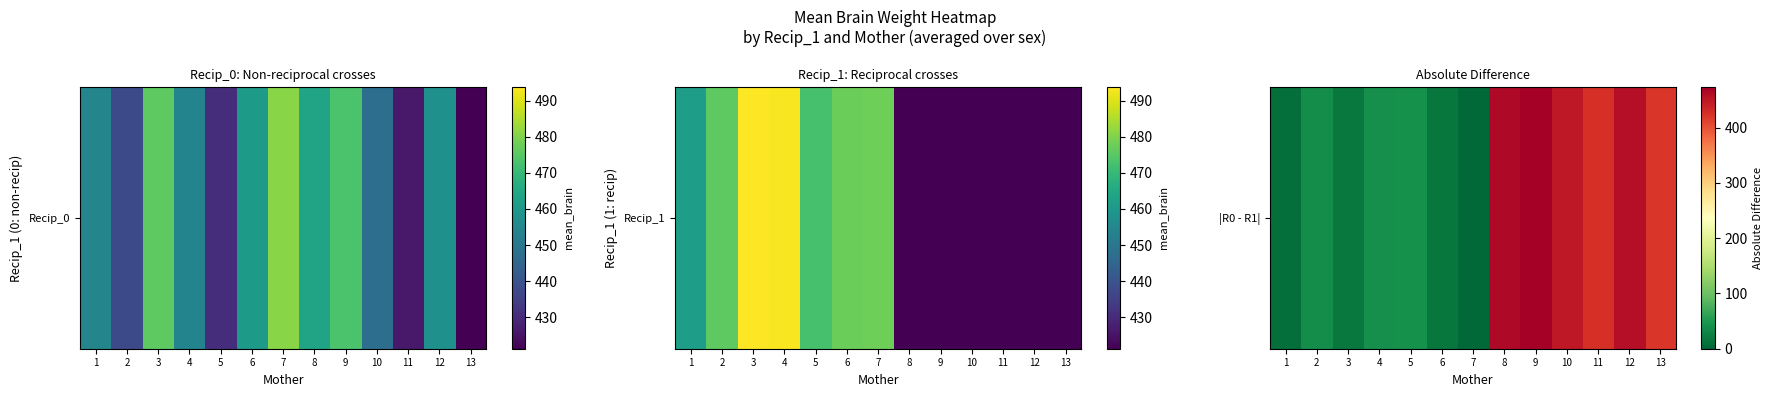

At which label does the data first exceed 41?

5